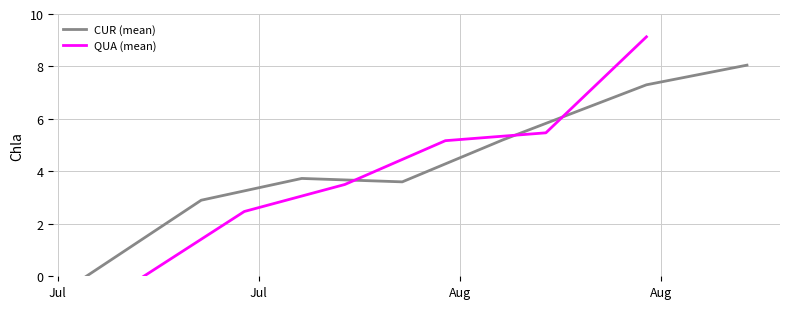

What is the maximum value for CUR (mean)?

8.1